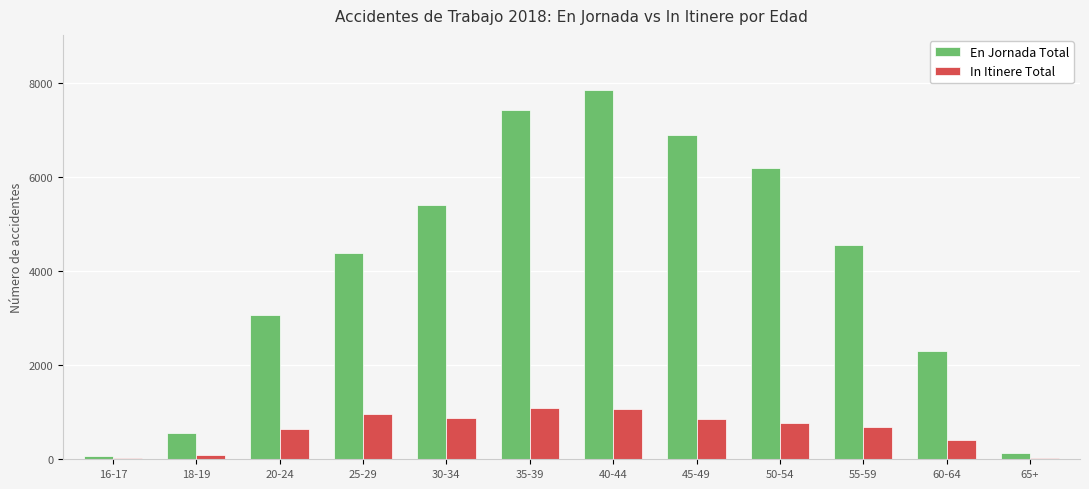

At which category is the sum across all series the highest?

40-44